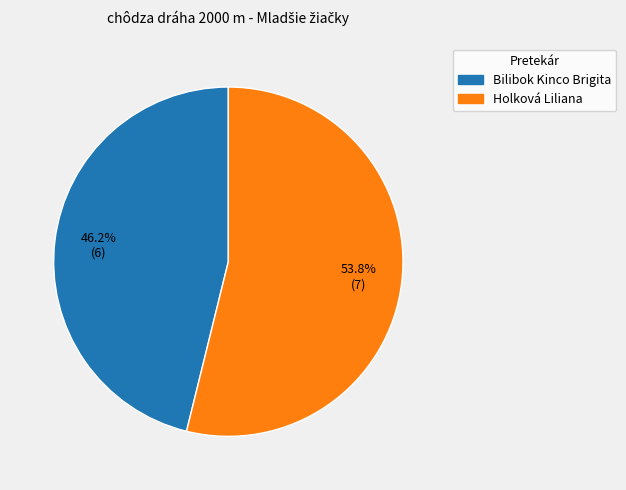

What percentage is the Bilibok Kinco Brigita slice, to the nearest percent?

46%